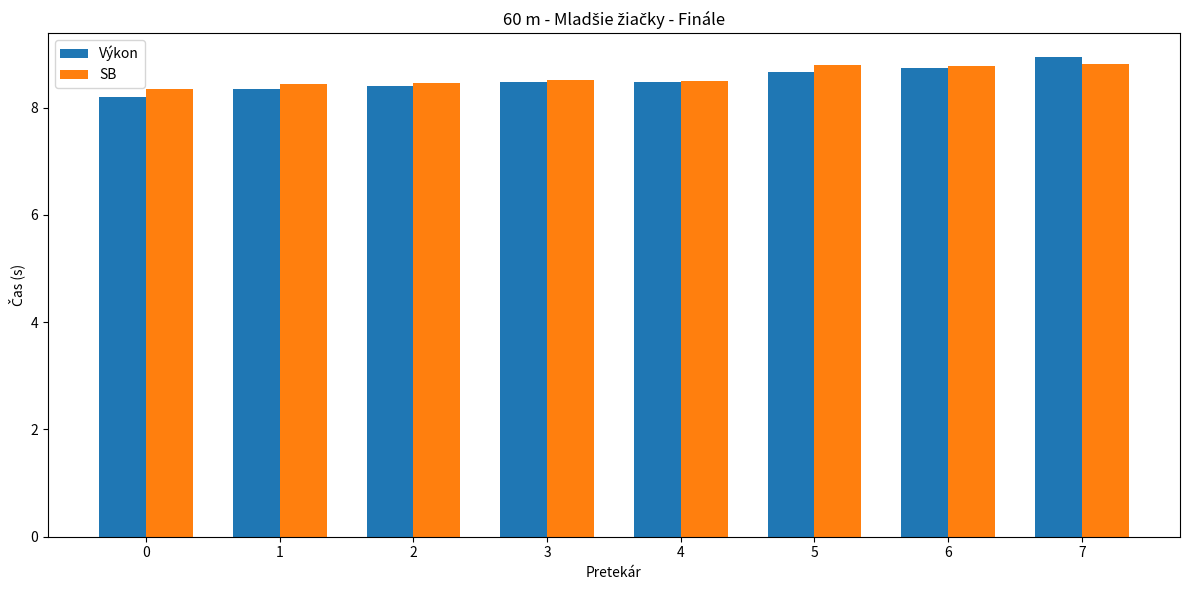

What is the difference between the SB values at 0 and 3?

0.2